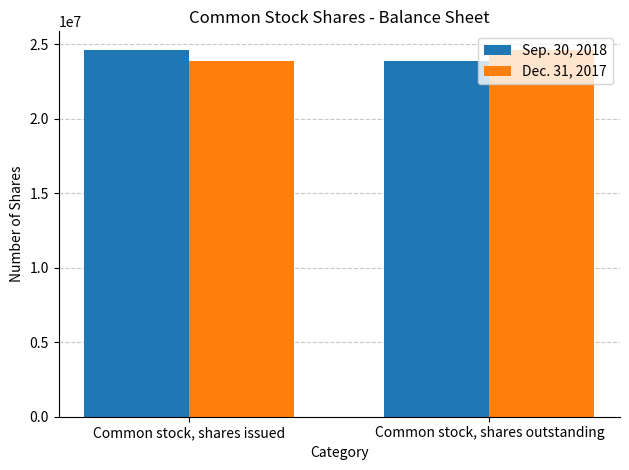

How many groups of bars are there?

2